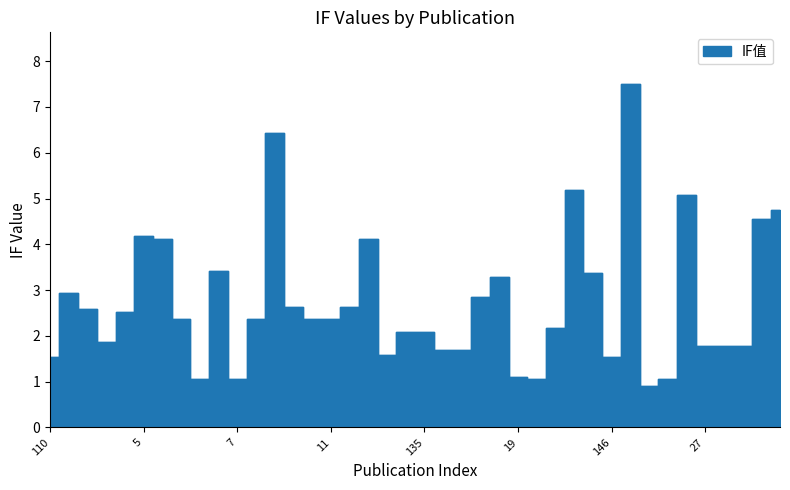

Which category has the highest value across all series?

24